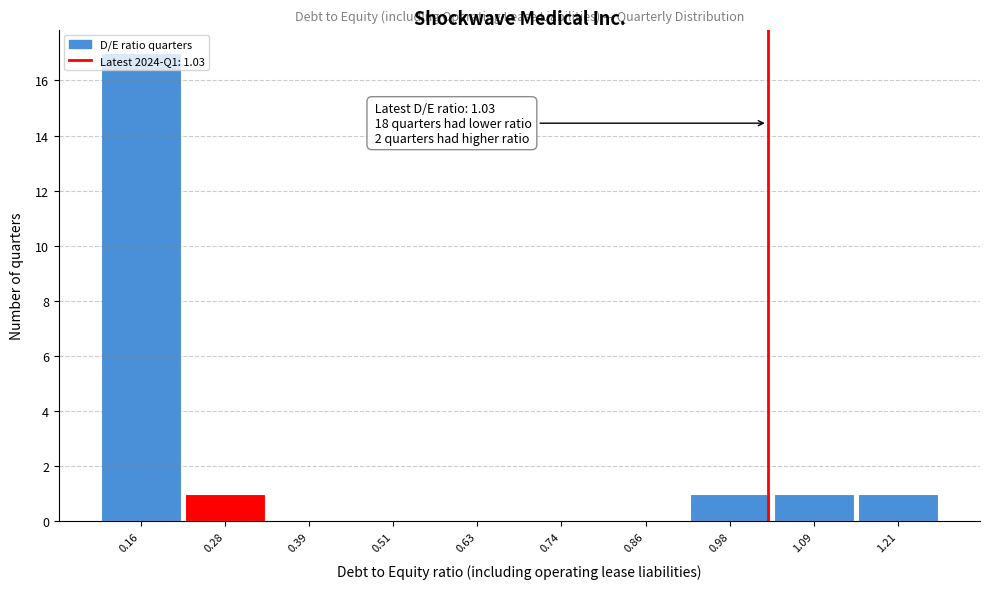

Which range on the x-axis has the tallest bar?

0.10 to 0.22